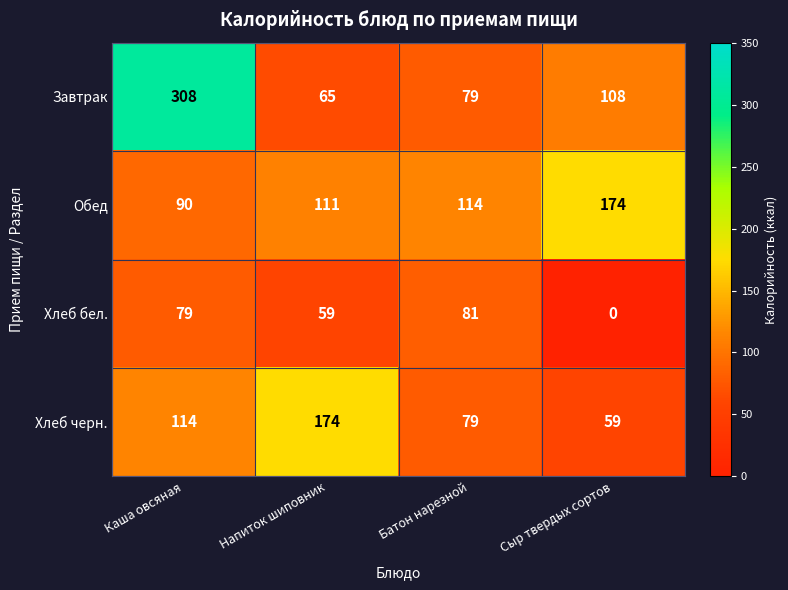

Rank the series by their average value, from highest to lowest.

Завтрак, Обед, Хлеб черн., Хлеб бел.